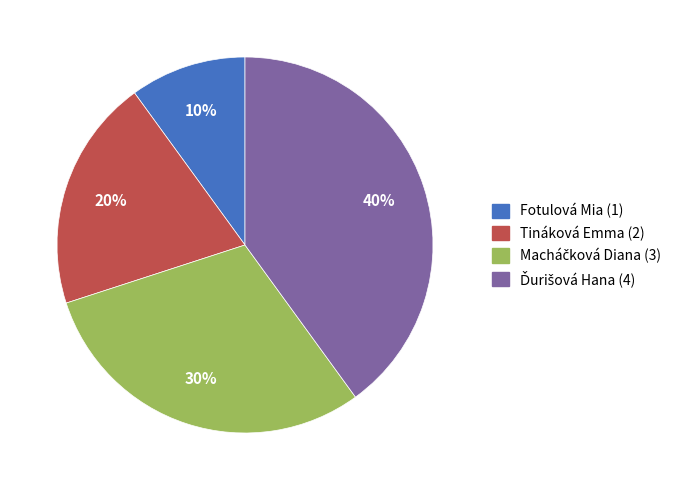

Count the number of slices in the pie.

4